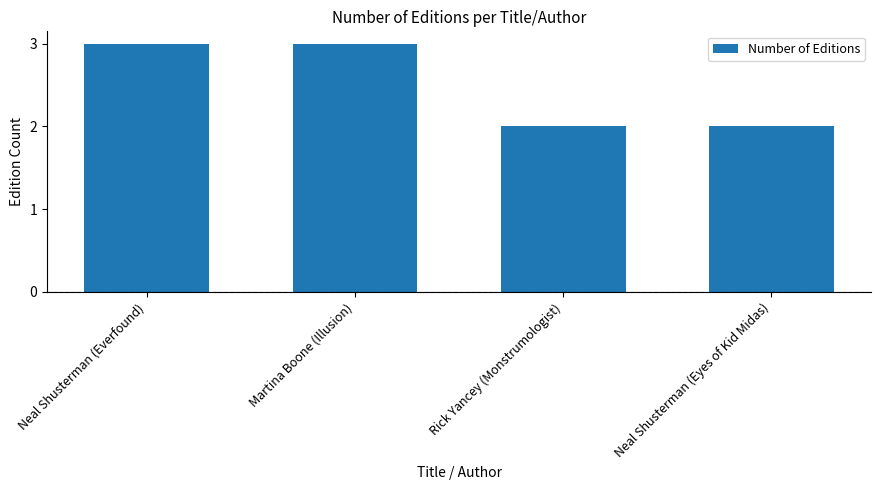

Reading left to right, list all the values displayed in this chart.

Neal Shusterman (Everfound)=3	Martina Boone (Illusion)=3	Rick Yancey (Monstrumologist)=2	Neal Shusterman (Eyes of Kid Midas)=2